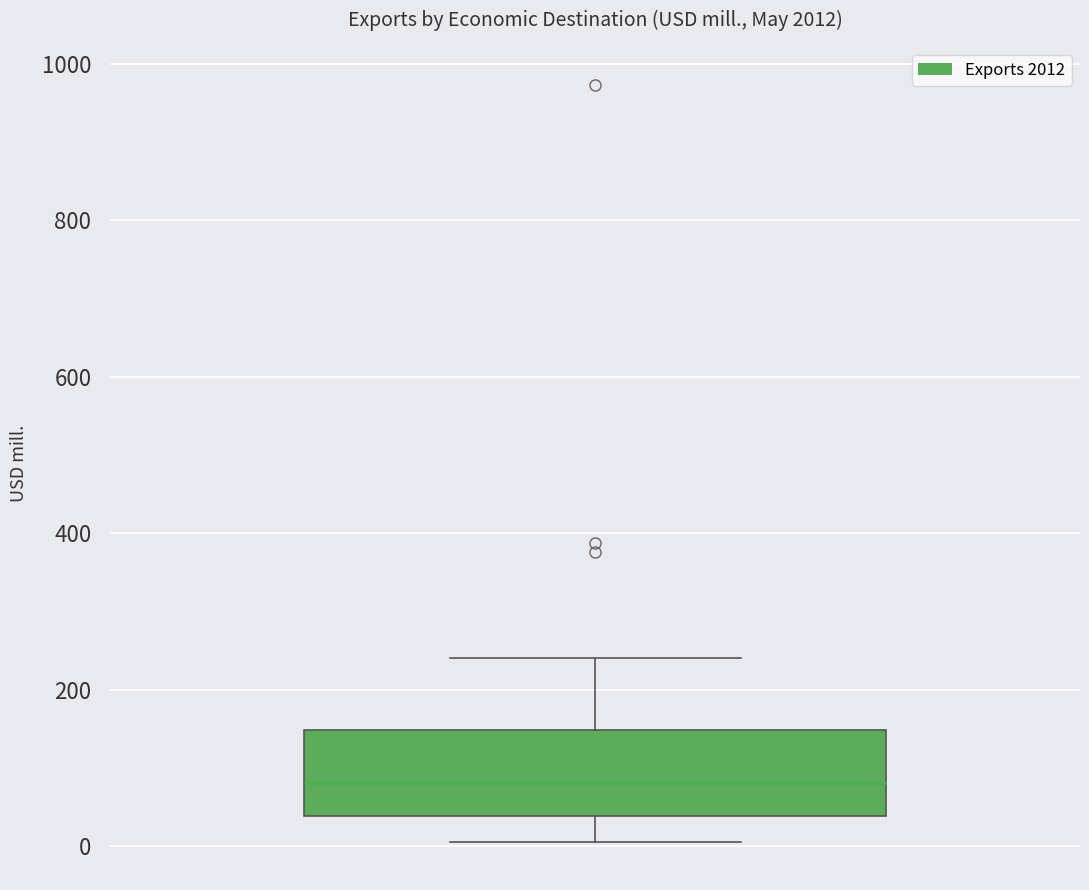

Where is the lower edge of the box on the y-axis? The values are not printed on the chart, so give them approximately, as read against the axis.

40